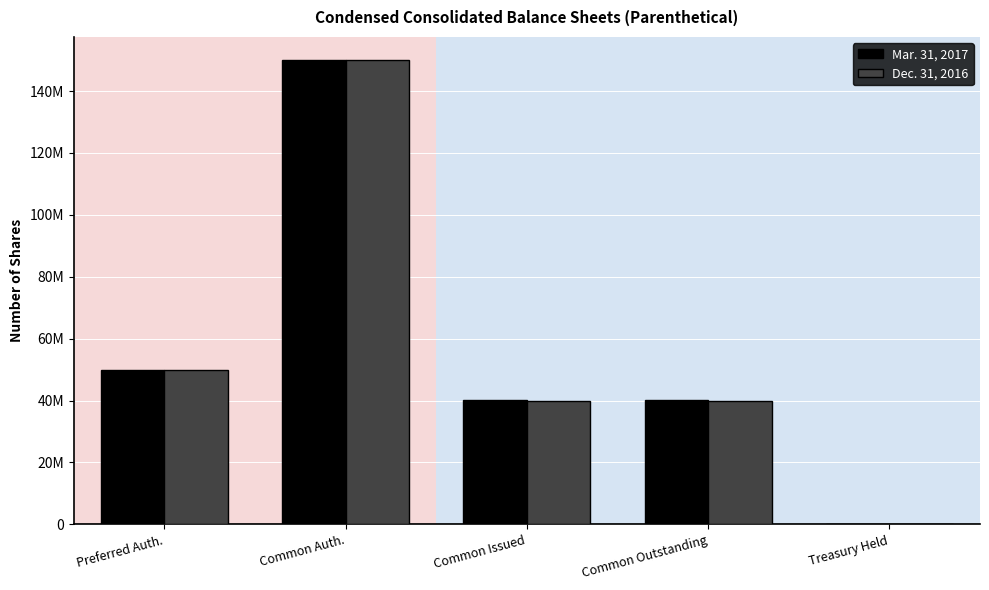

What are all the series names shown in the legend?

Mar. 31, 2017, Dec. 31, 2016